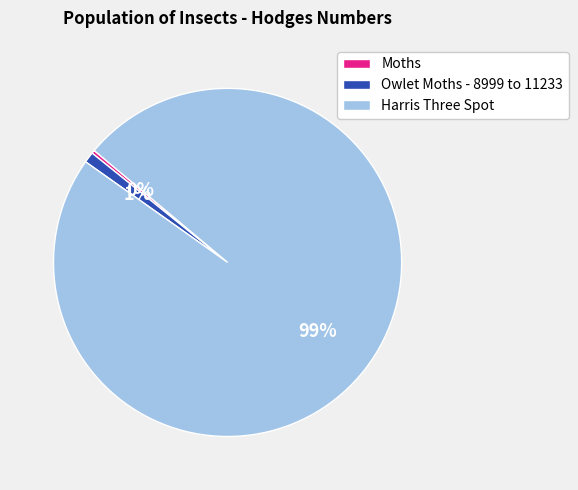

Rank the categories by value from highest to lowest.

Harris Three Spot, Owlet Moths - 8999 to 11233, Moths